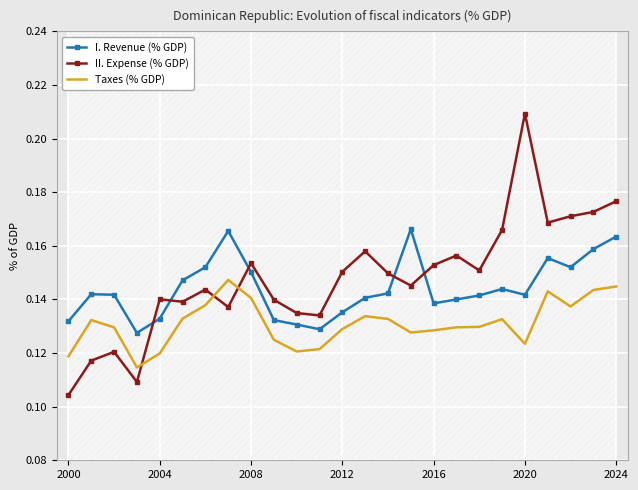

At which category does the chart reach its minimum across all series?

2000